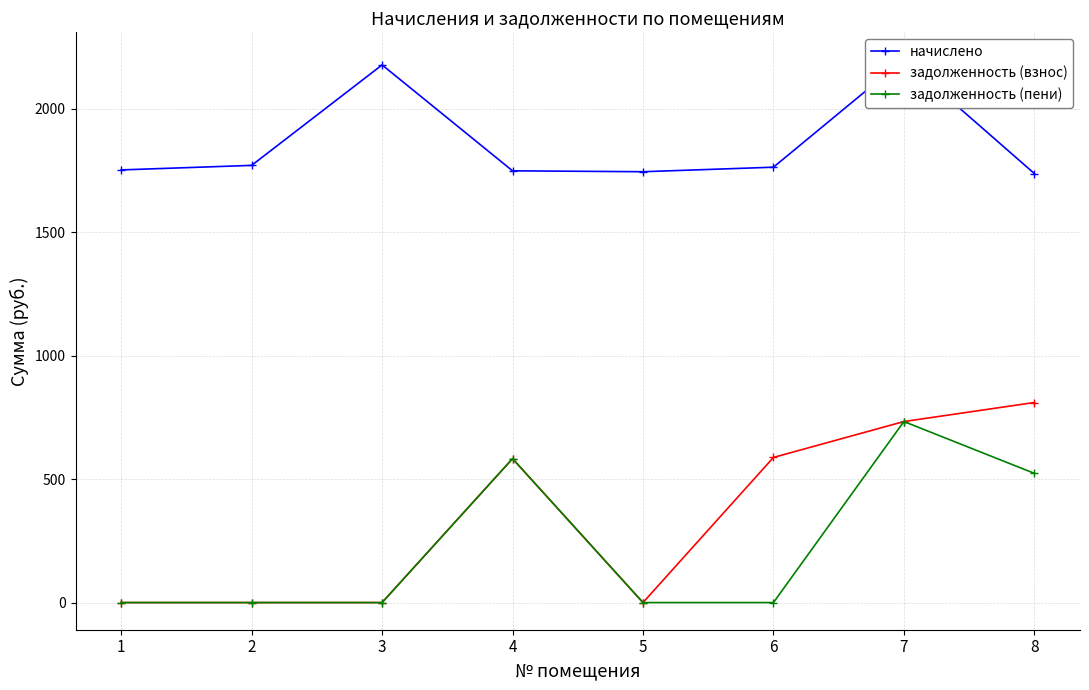

Rank the categories by задолженность (взнос) value from lowest to highest.

1, 2, 3, 5, 4, 6, 7, 8